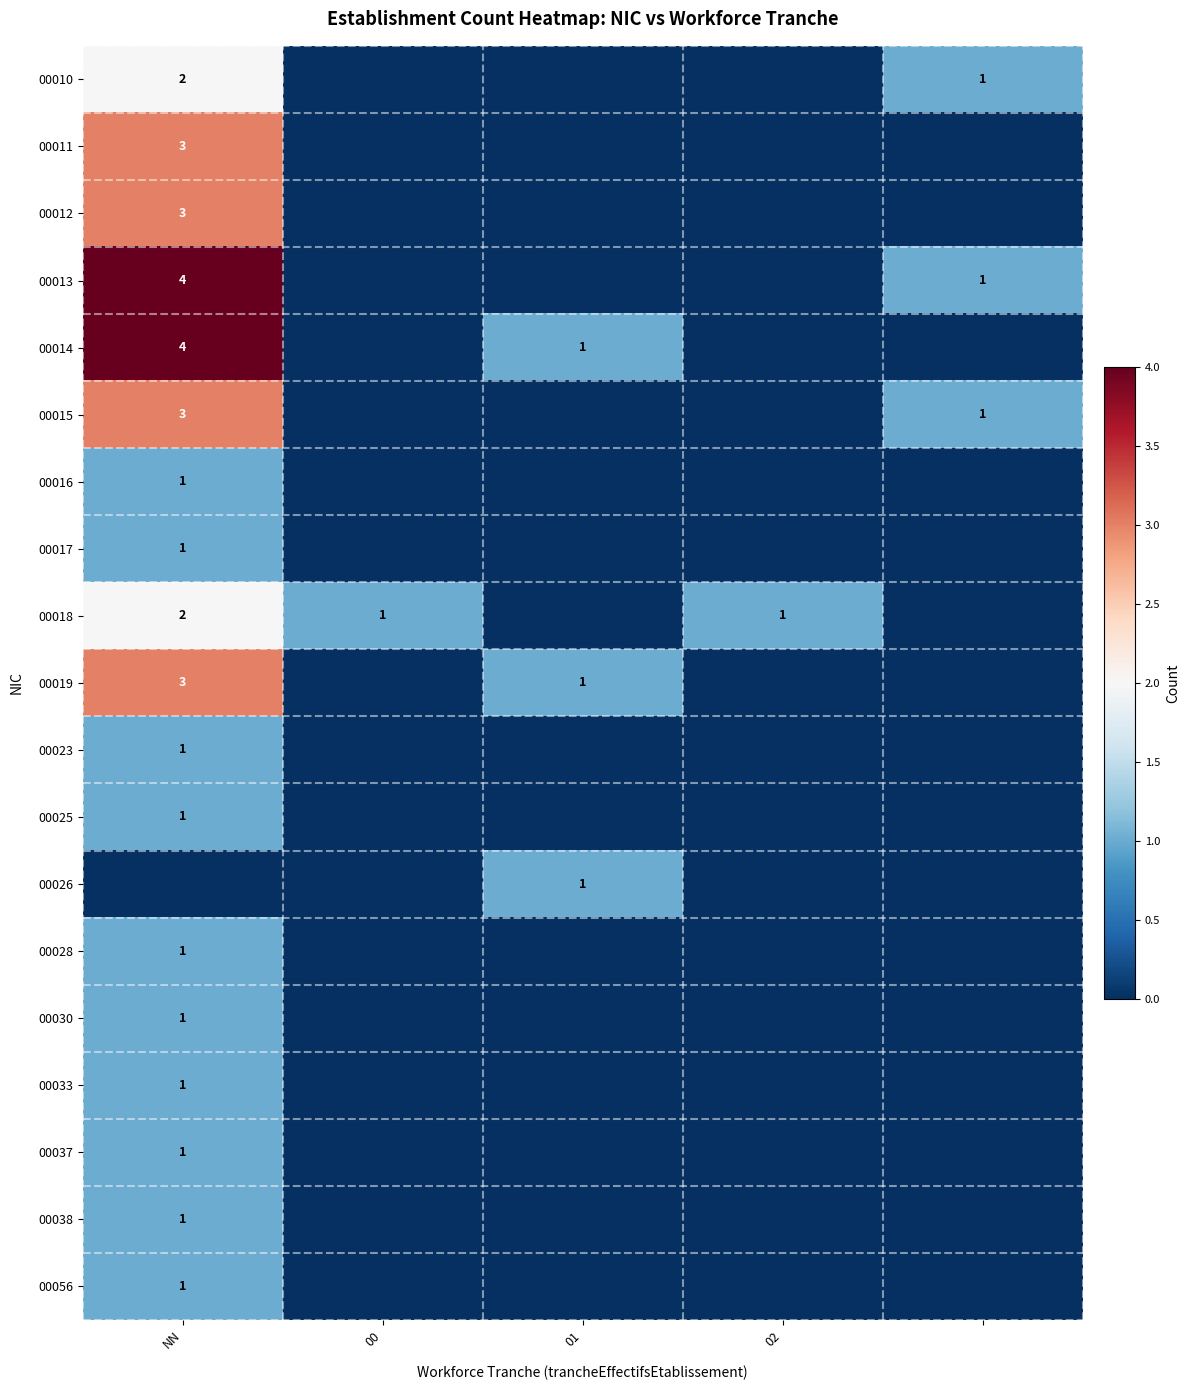

The 00019 series shows 3 at NN. True or false?

True